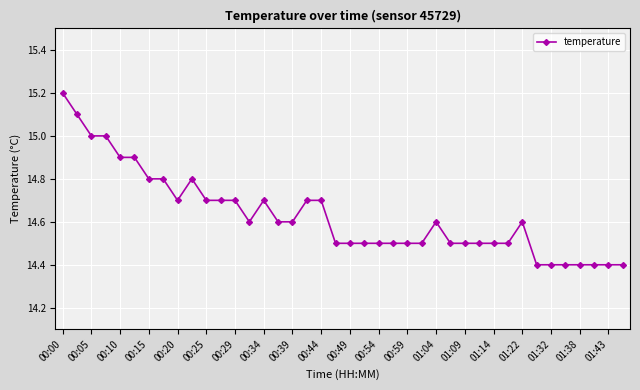

True or false: there are more than 1 points higher than both neighbors.

True